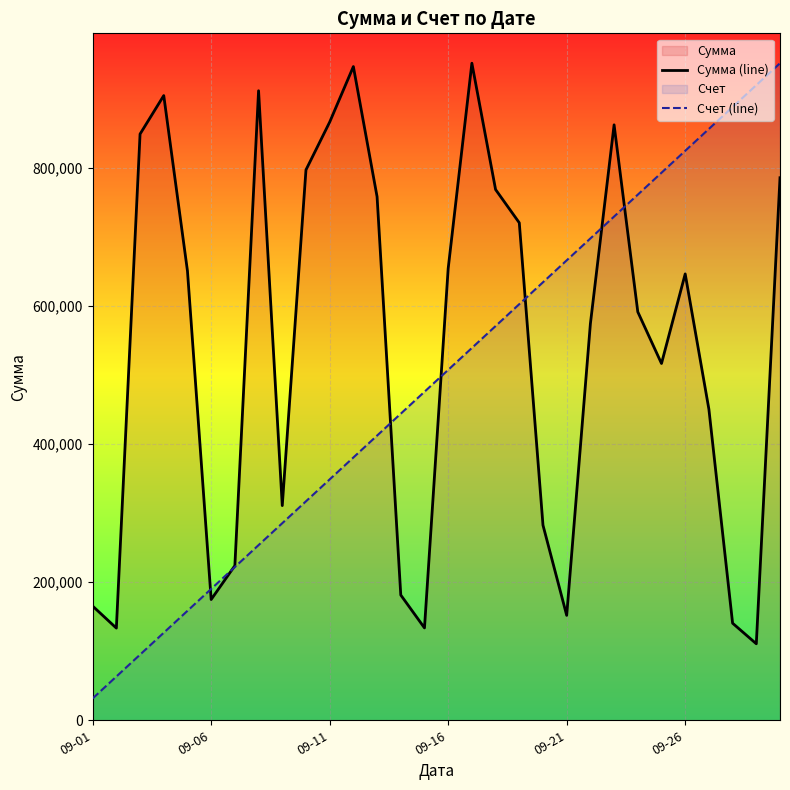

How many intersections are there between Сумма (line) and Счет (line)?

7